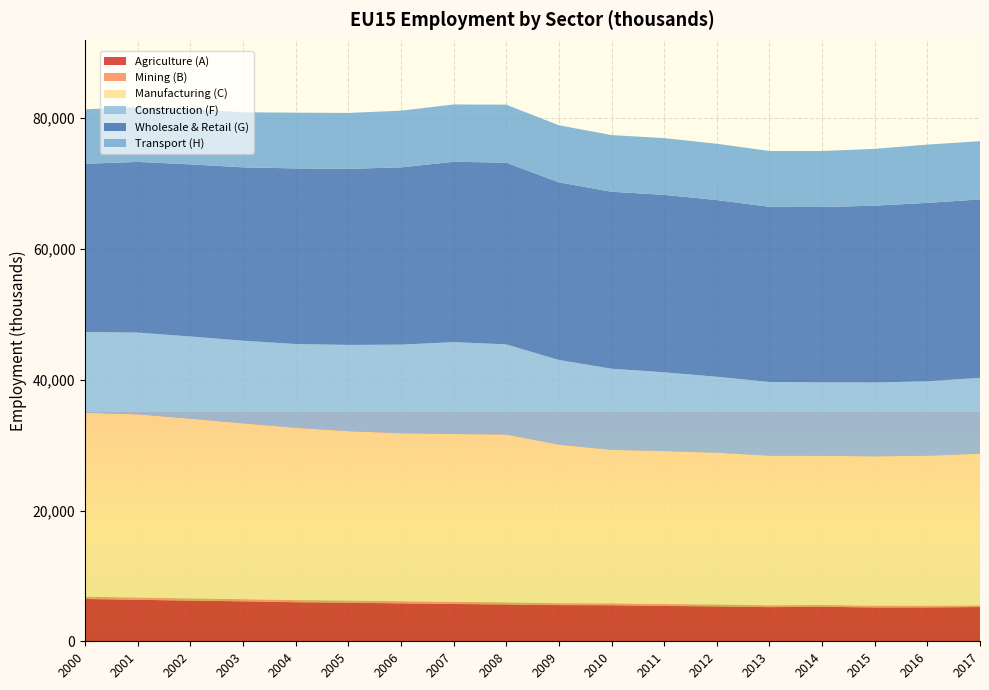

Reading left to right, transcribe all the data shown in this chart.

Agriculture (A): 2000=6472.1	2001=6346.3	2002=6220.1	2003=6109.7	2004=5974.4	2005=5904.2	2006=5801.1	2007=5706.2	2008=5631.0	2009=5532.1	2010=5514.1	2011=5404.1	2012=5341.4	2013=5224.0	2014=5279.6	2015=5171.1	2016=5180.7	2017=5240.2
Mining (B): 2000=352.9	2001=346.9	2002=343.4	2003=329.1	2004=328.9	2005=330.1	2006=327.7	2007=330.9	2008=322.5	2009=299.1	2010=293.5	2011=288.5	2012=294.8	2013=280.8	2014=271.7	2015=269.6	2016=256.2	2017=256.2
Manufacturing (C): 2000=28140.2	2001=28027.0	2002=27486.2	2003=26901.6	2004=26350.8	2005=25910.9	2006=25697.6	2007=25668.9	2008=25668.9	2009=24247.1	2010=23476.2	2011=23401.3	2012=23209.0	2013=22885.5	2014=22816.6	2015=22850.5	2016=22947.3	2017=23189.2
Construction (F): 2000=12348.5	2001=12498.1	2002=12570.5	2003=12637.9	2004=12813.5	2005=13189.2	2006=13547.8	2007=14056.2	2008=13795.8	2009=12950.1	2010=12408.3	2011=12051.3	2012=11616.6	2013=11275.7	2014=11236.3	2015=11296.5	2016=11386.4	2017=11612.9
Wholesale & Retail (G): 2000=25730.5	2001=26107.9	2002=26329.9	2003=26517.4	2004=26863.3	2005=26933.2	2006=27117.3	2007=27586.7	2008=27795.5	2009=27176.8	2010=27074.4	2011=27145.1	2012=27031.8	2013=26792.7	2014=26823.6	2015=27048.0	2016=27293.6	2017=27293.6
Transport (H): 2000=8325.4	2001=8389.8	2002=8448.0	2003=8421.9	2004=8531.5	2005=8551.7	2006=8672.1	2007=8765.0	2008=8872.5	2009=8729.7	2010=8665.3	2011=8676.4	2012=8611.1	2013=8535.6	2014=8564.8	2015=8688.8	2016=8910.9	2017=8910.9